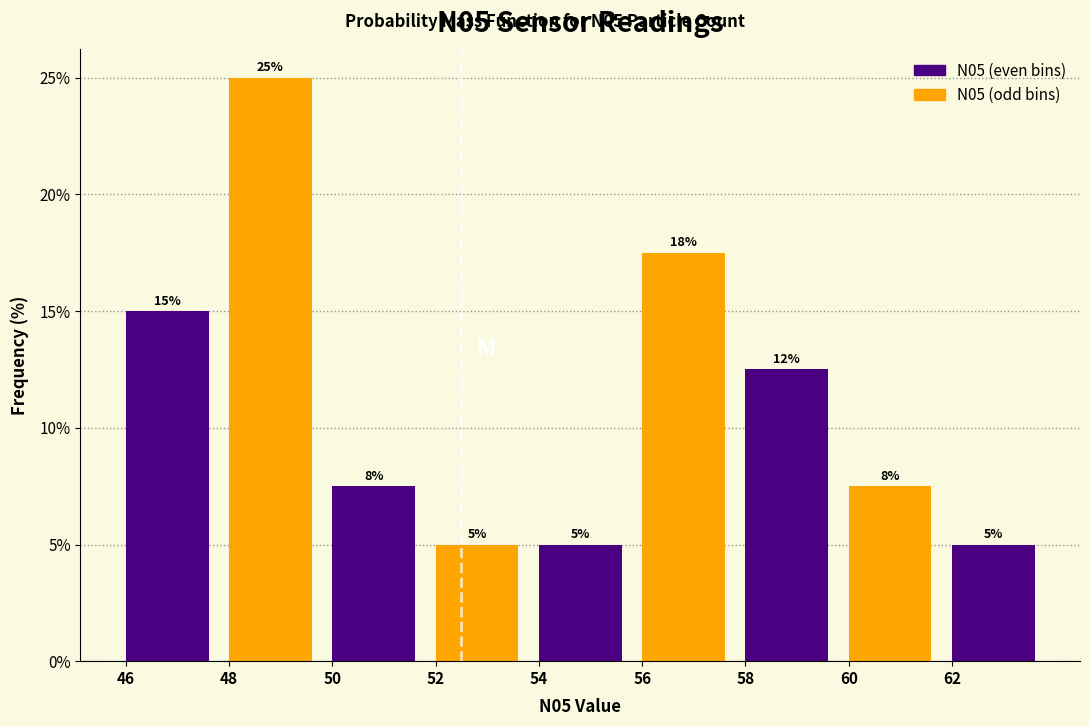

Which range on the x-axis has the tallest bar?

48 to 50